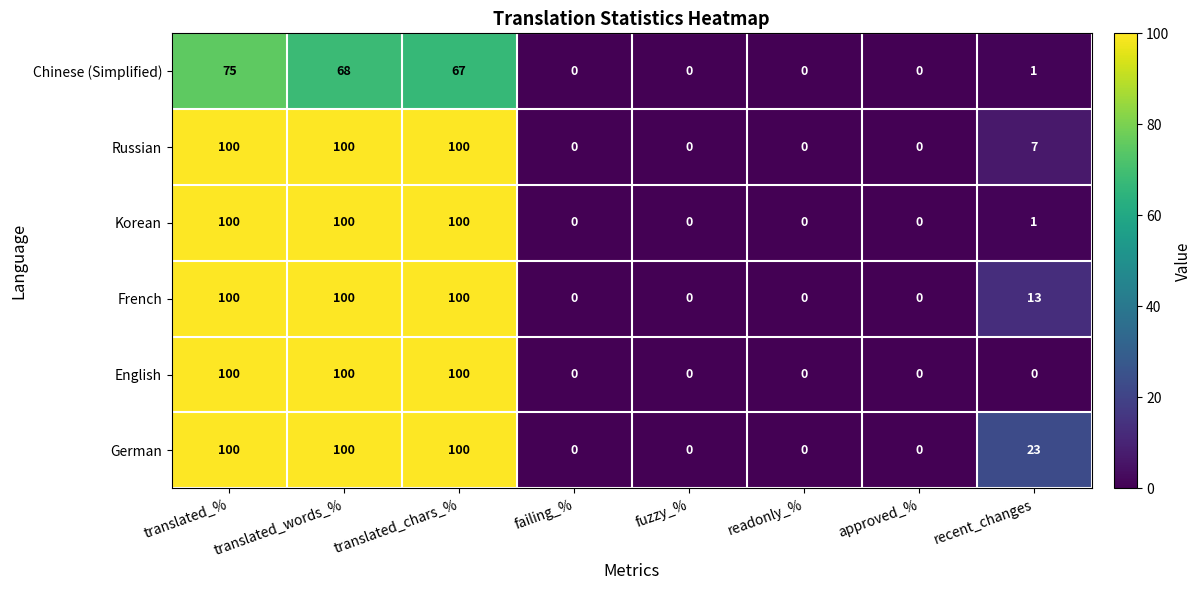

What is the spread (max minus min) of values at translated_words_%?

32